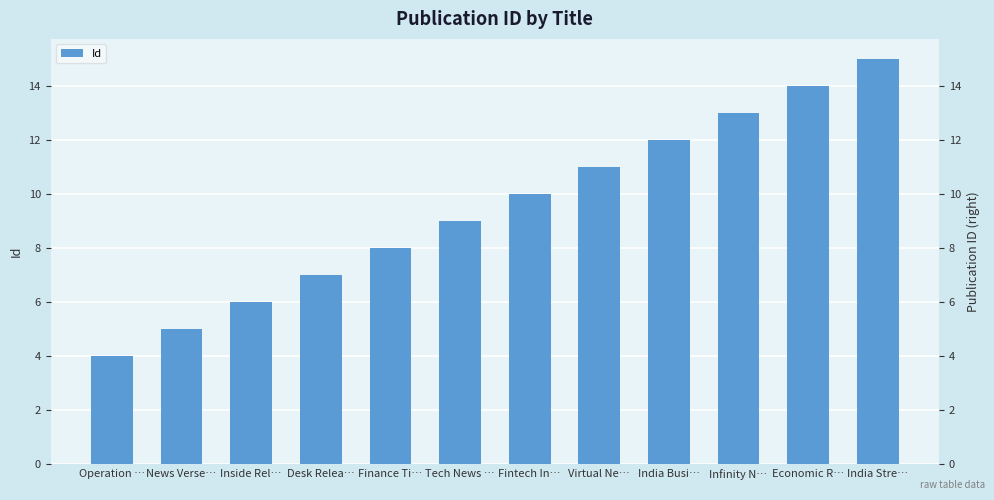

What is the difference between the maximum and minimum values?

11